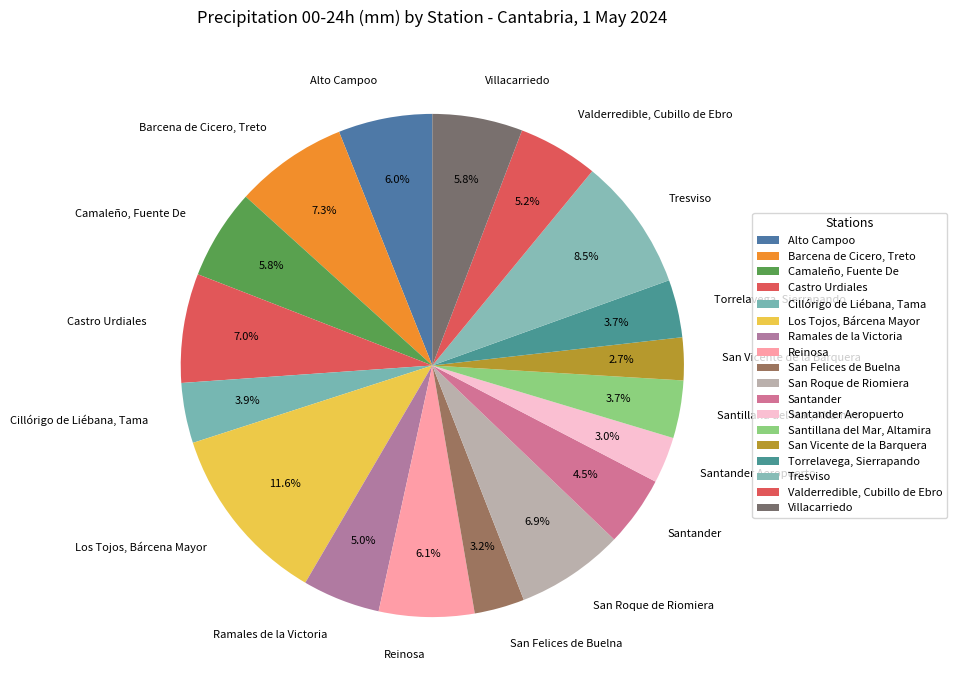

Is there any slice that represents more than half of the pie?

No